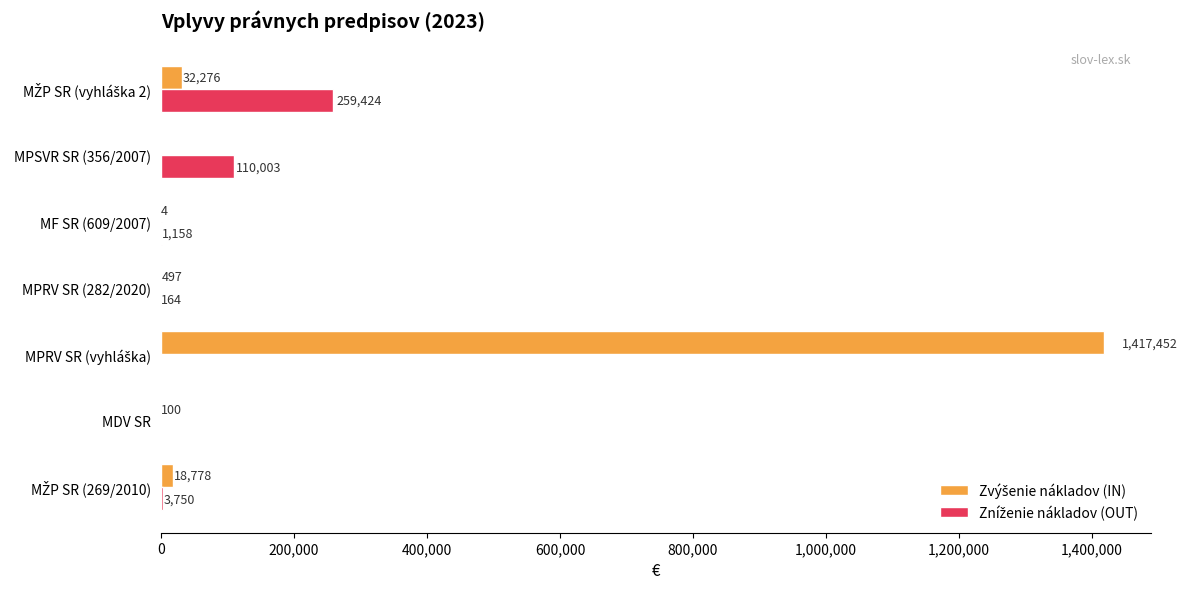

What is the maximum value shown in the chart?

1417452